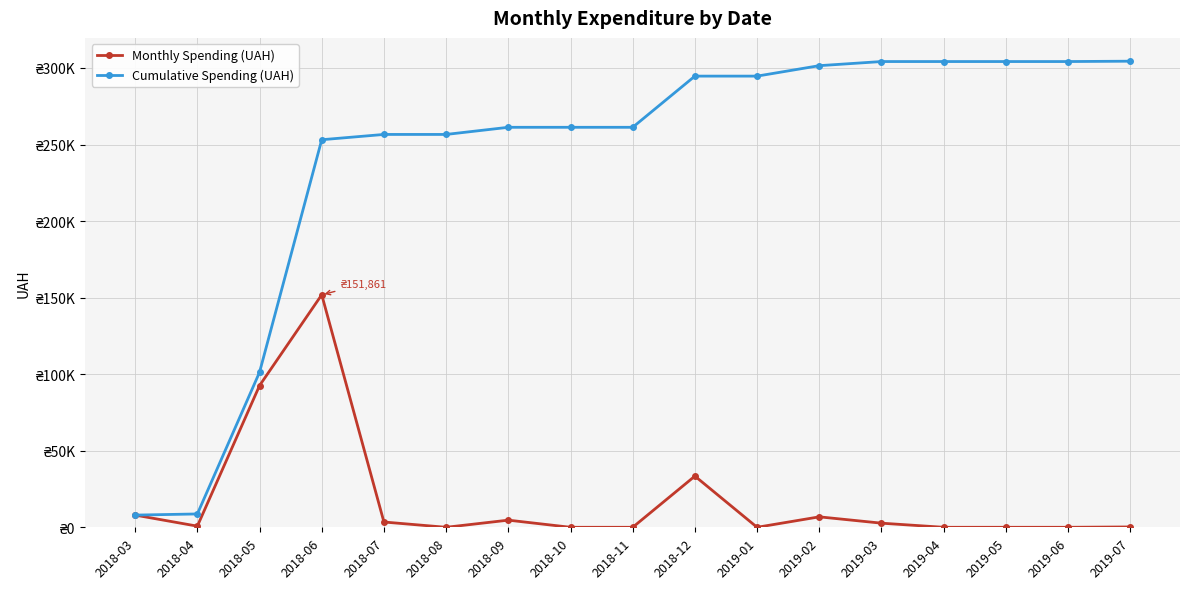

What are all the series names shown in the legend?

Monthly Spending (UAH), Cumulative Spending (UAH)